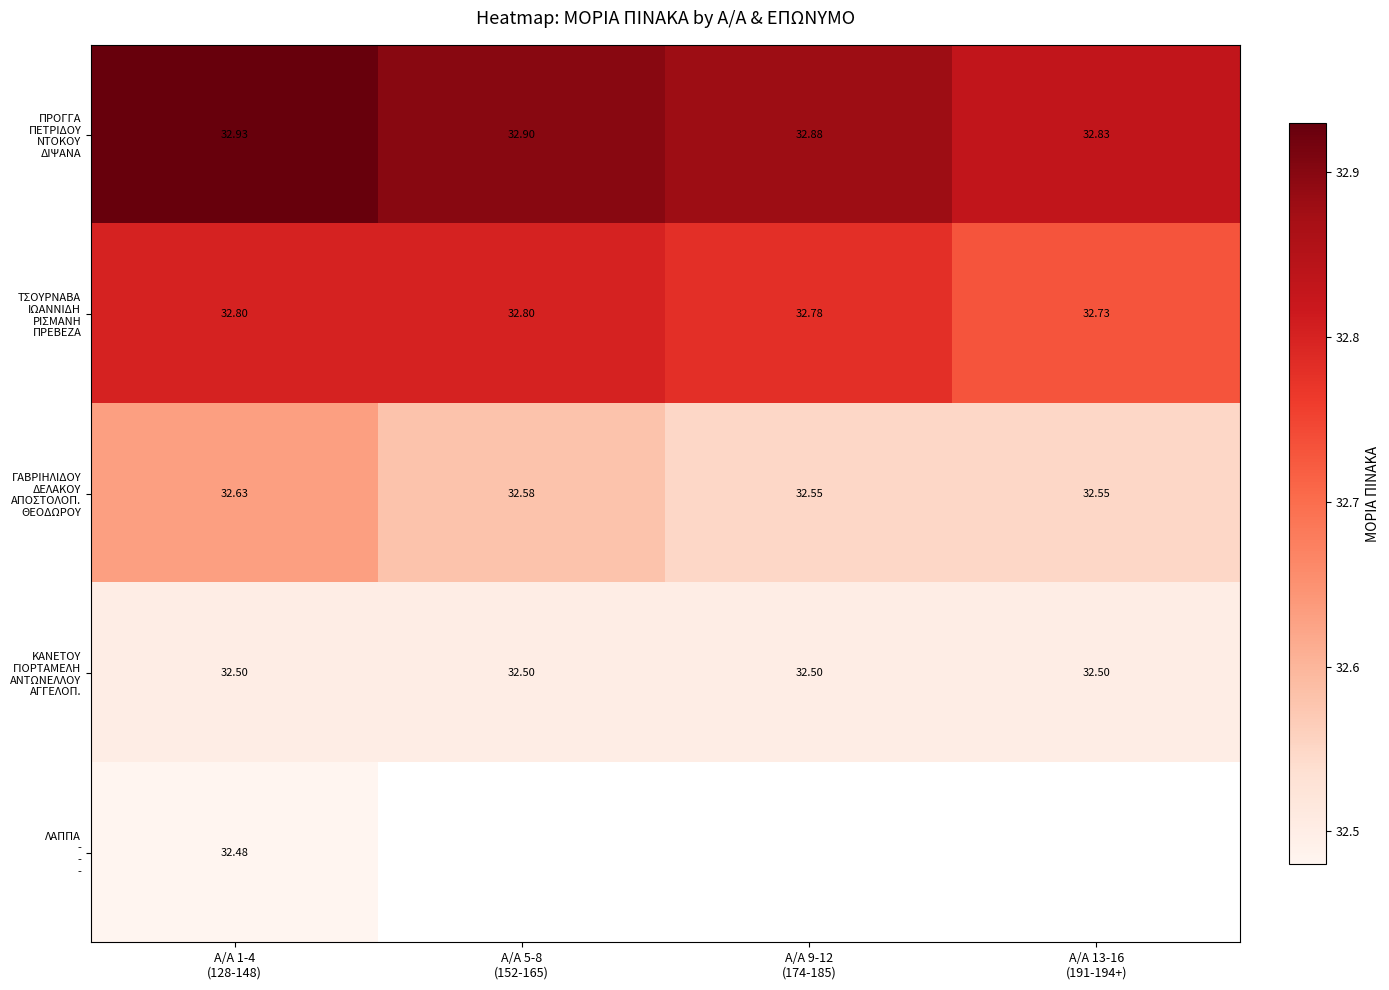

Which label corresponds to the smallest value in the chart?

Α/Α 1-4
(128-148)